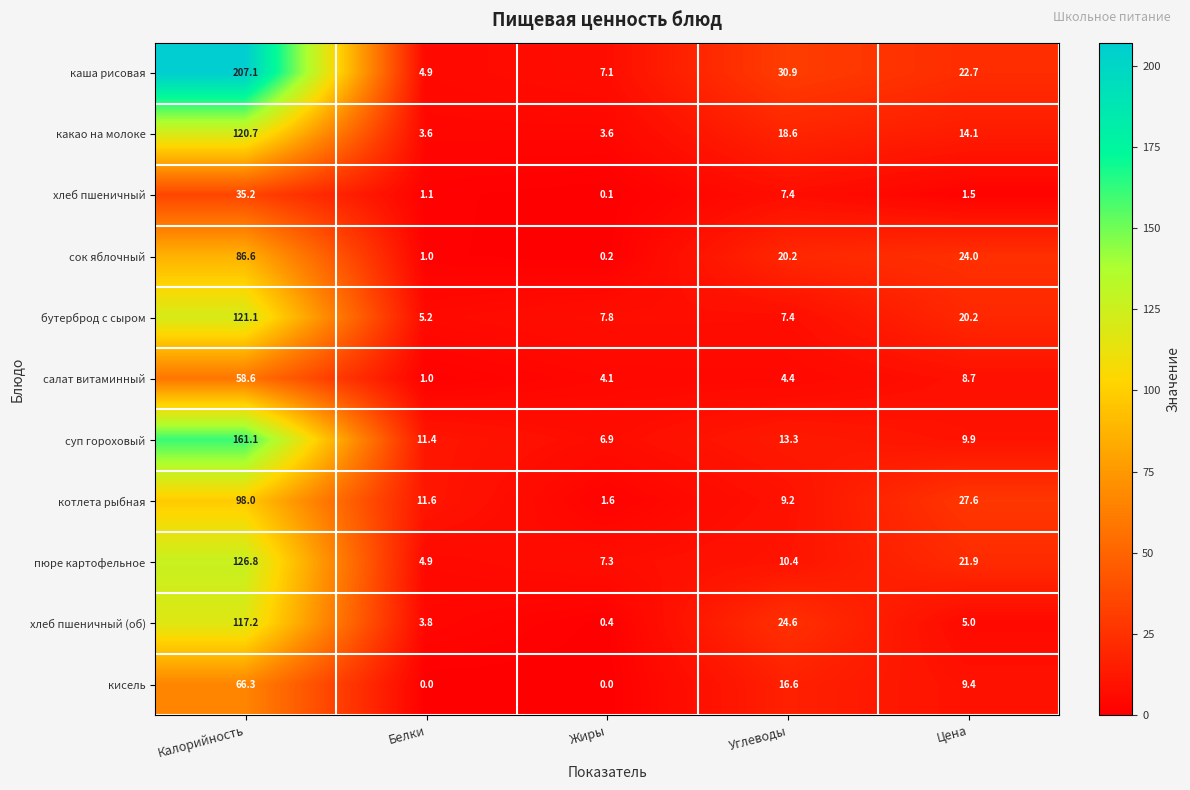

What is the maximum value for хлеб пшеничный?

35.2